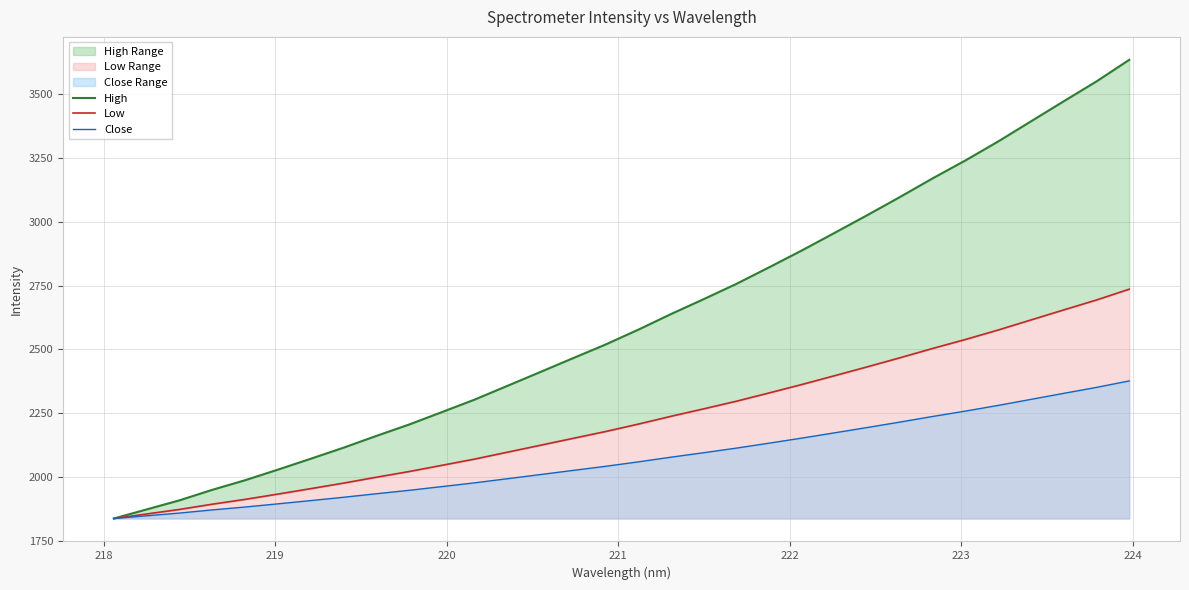

What is the average value of the Close series?

2070.9